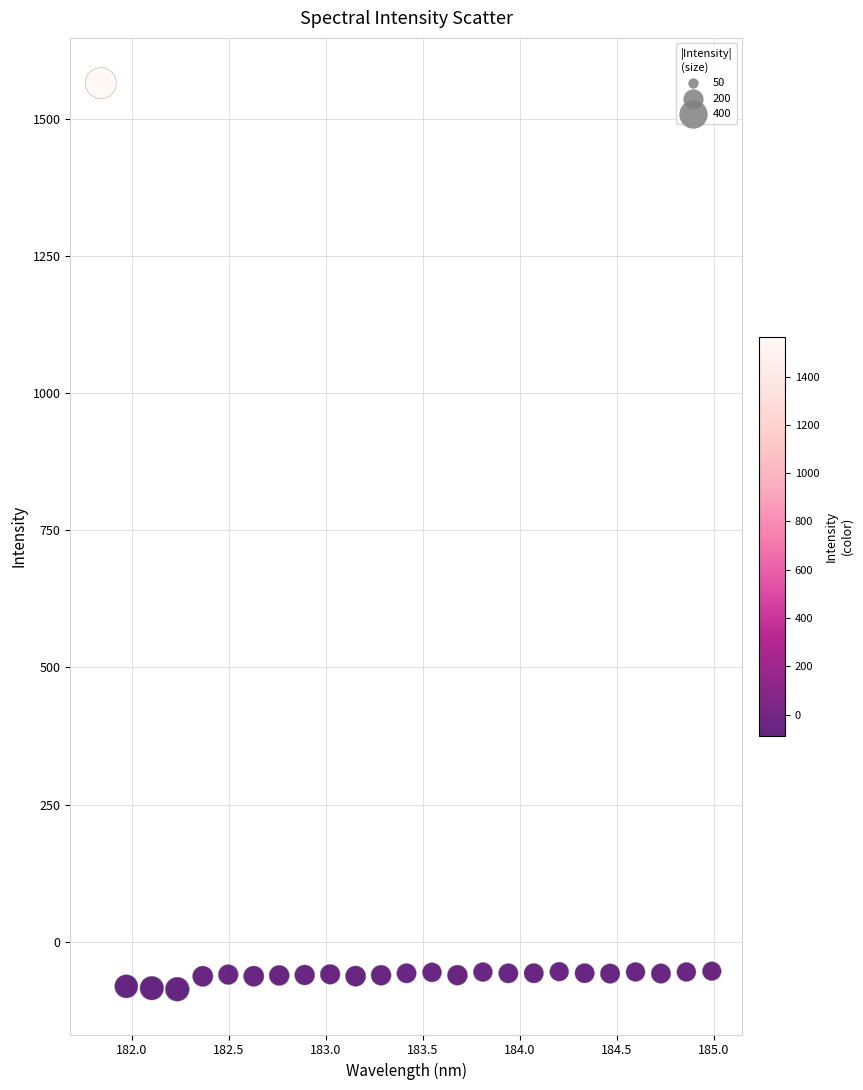

What is the range of Y values (max minus min)?

1651.0